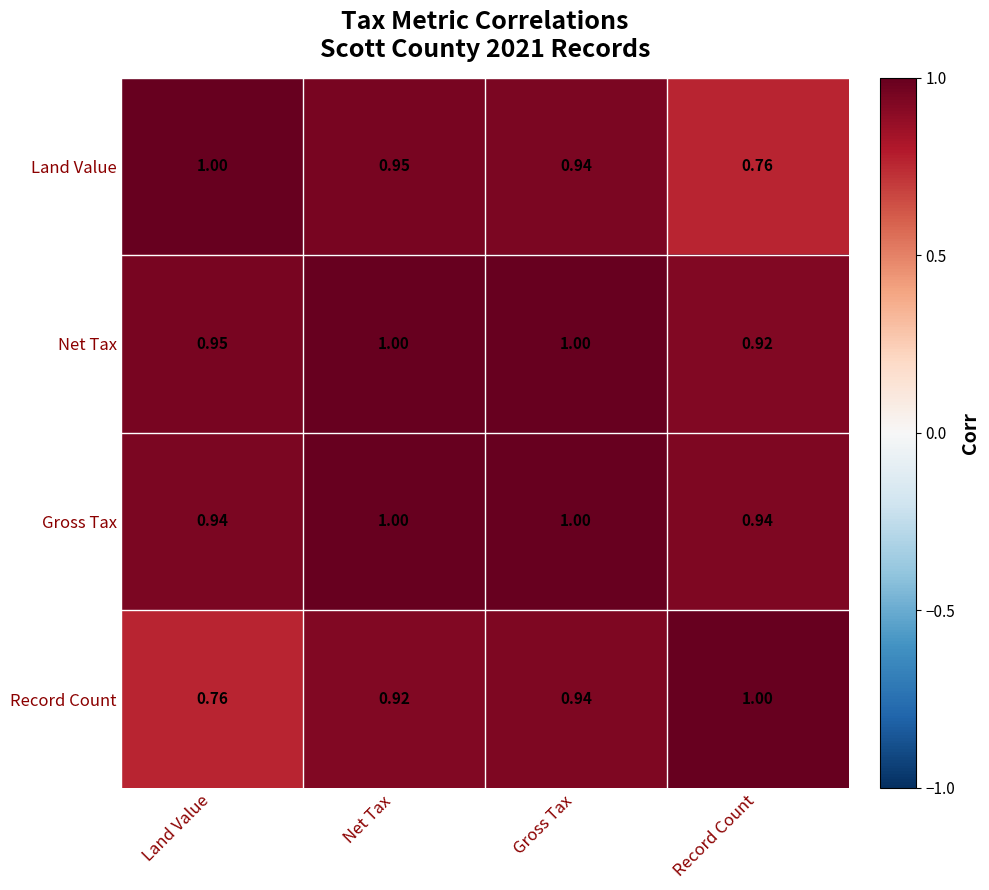

Which category has the highest value in the Land Value series?

Land Value